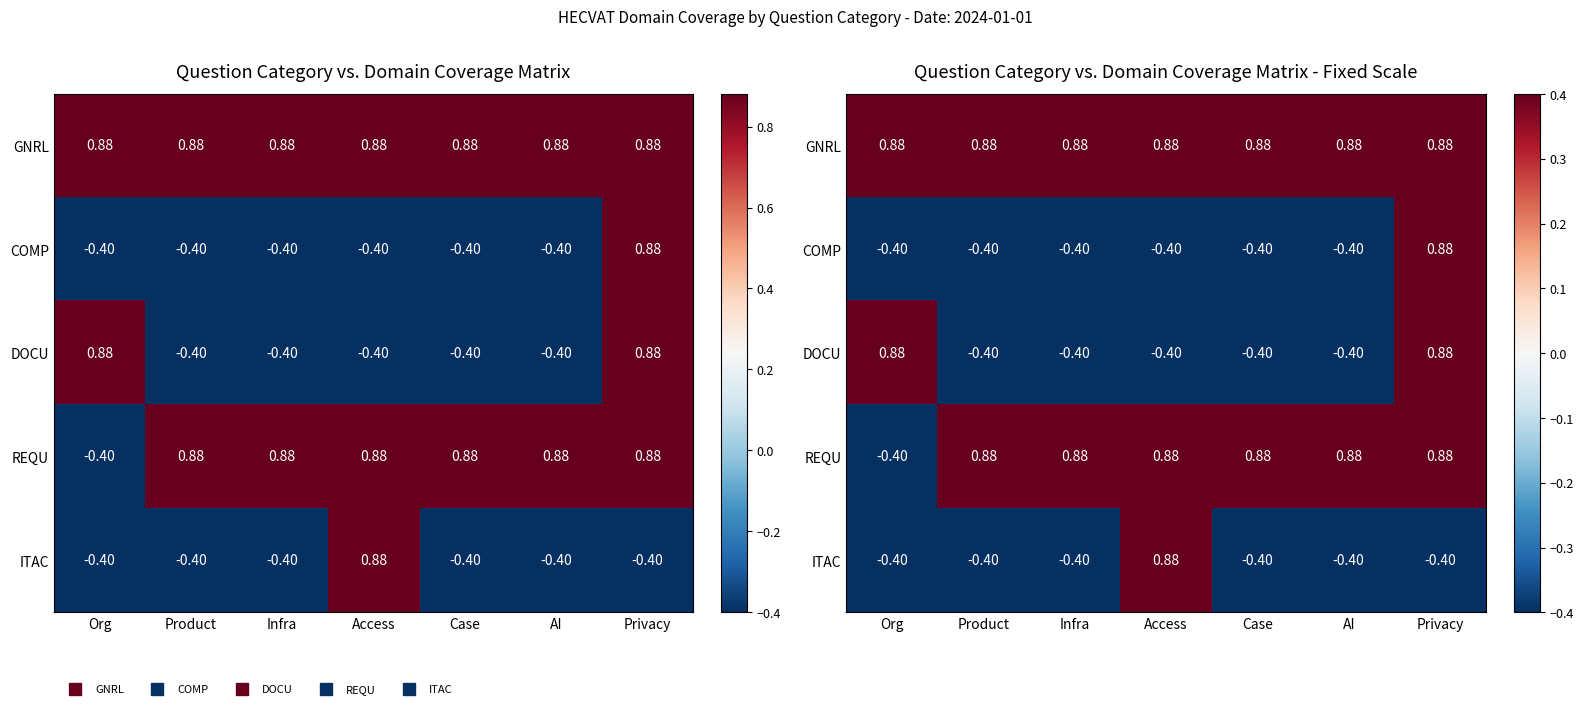

Between Org and Infra, which series saw the biggest shift?

DOCU